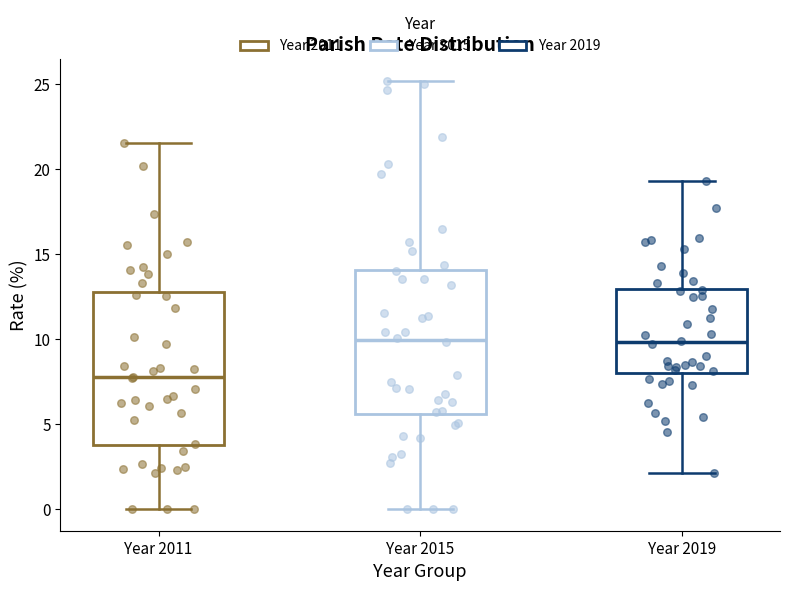

Reading left to right, read every box against the y-axis: the position of its median line, the range the box covers, and the ends of its whiskers. The values are not printed on the chart, so give them approximately, as read against the axis.

Year 2011: median 8.0, box 4.0 to 13.0, whiskers 0.0 to 21.5
Year 2015: median 10.0, box 5.5 to 14.0, whiskers 0.0 to 25.0
Year 2019: median 10.0, box 8.0 to 13.0, whiskers 2.0 to 19.5